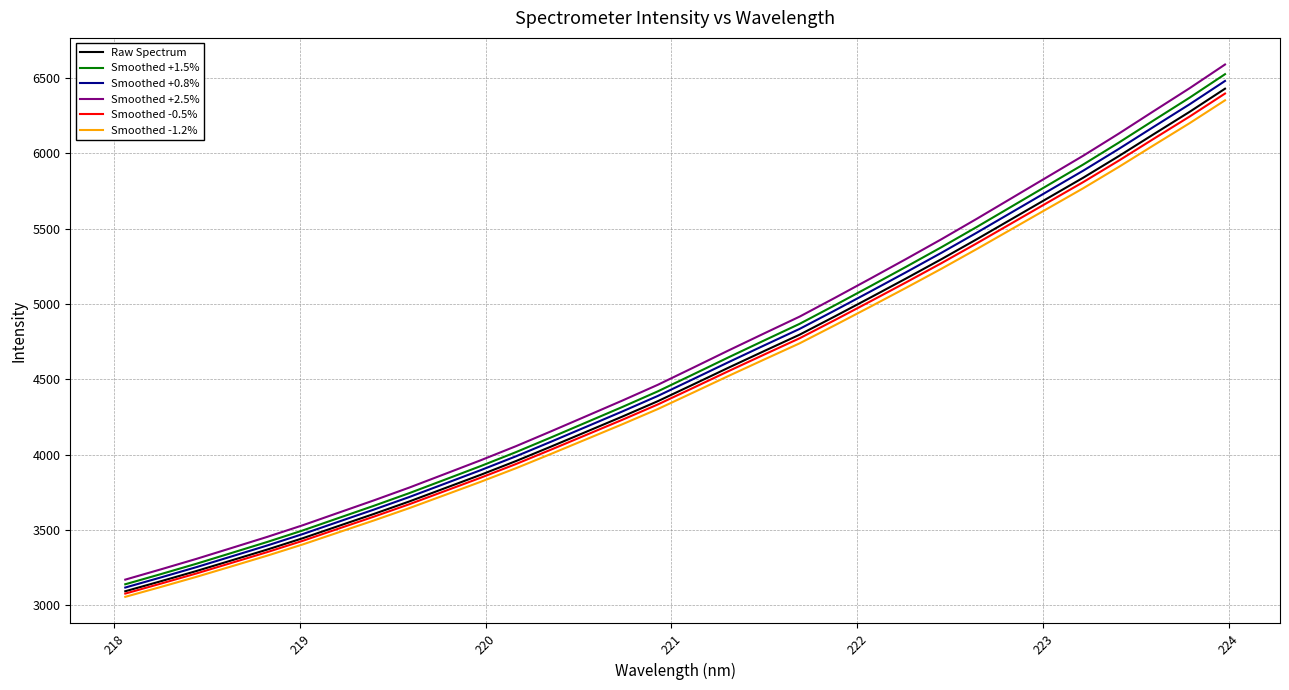

What is the difference between the maximum and second lowest values in the Smoothed +1.5% series?

3320.9